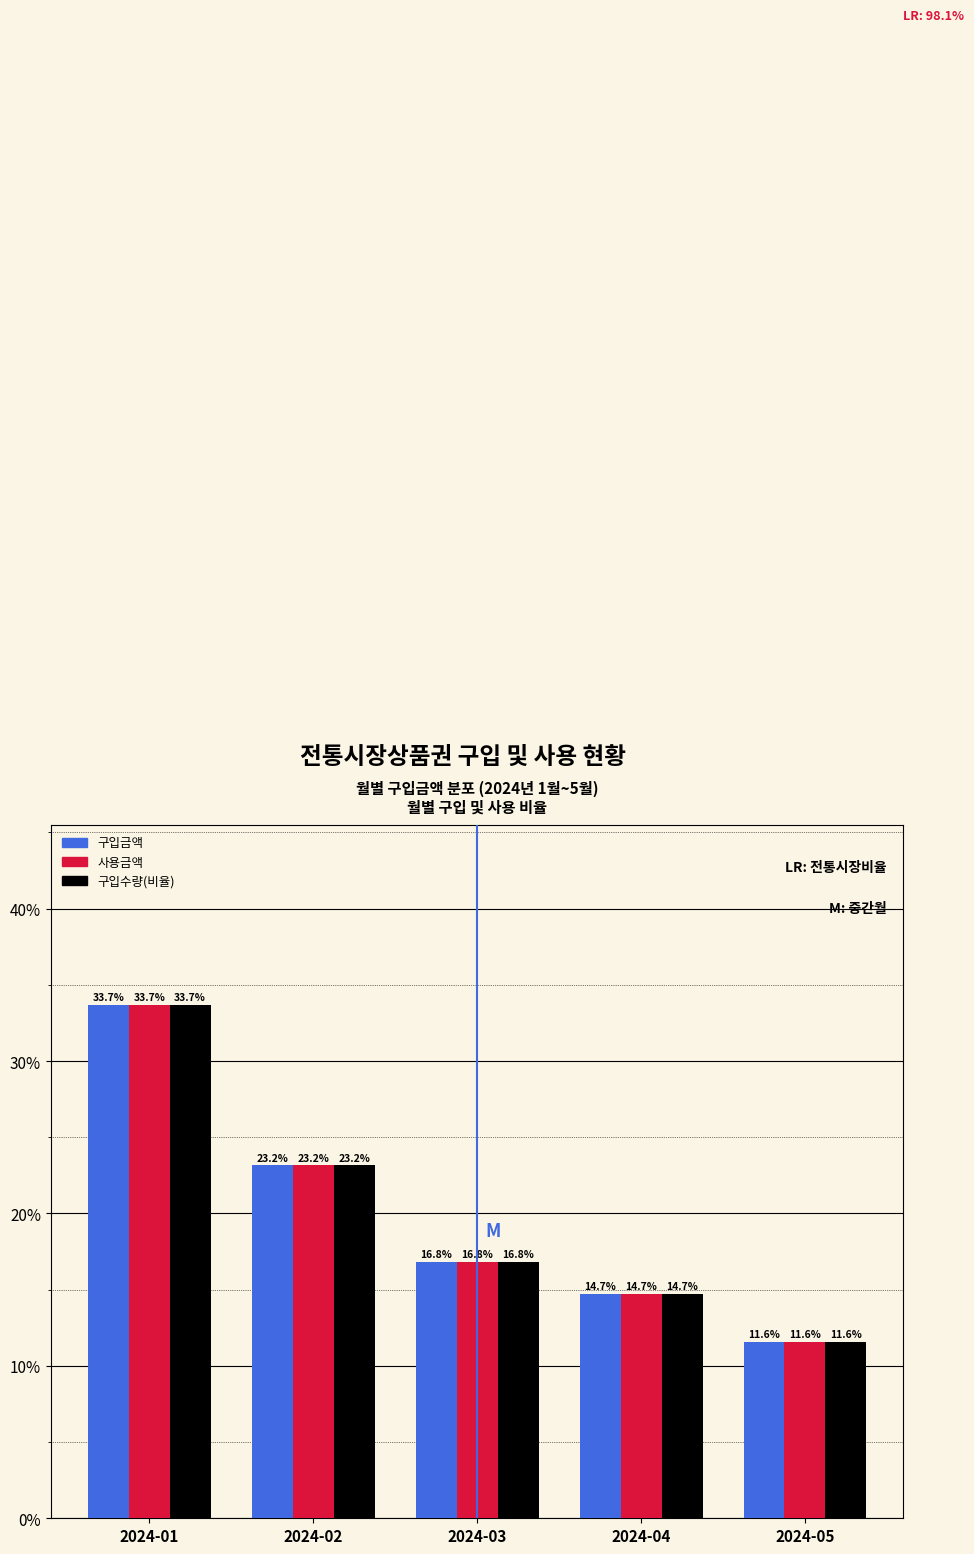

Reading right to left, transcribe all the data shown in this chart.

구입금액: 11.6	14.7	16.8	23.2	33.7
사용금액: 11.6	14.7	16.8	23.2	33.7
구입수량(비율): 11.6	14.7	16.8	23.2	33.7